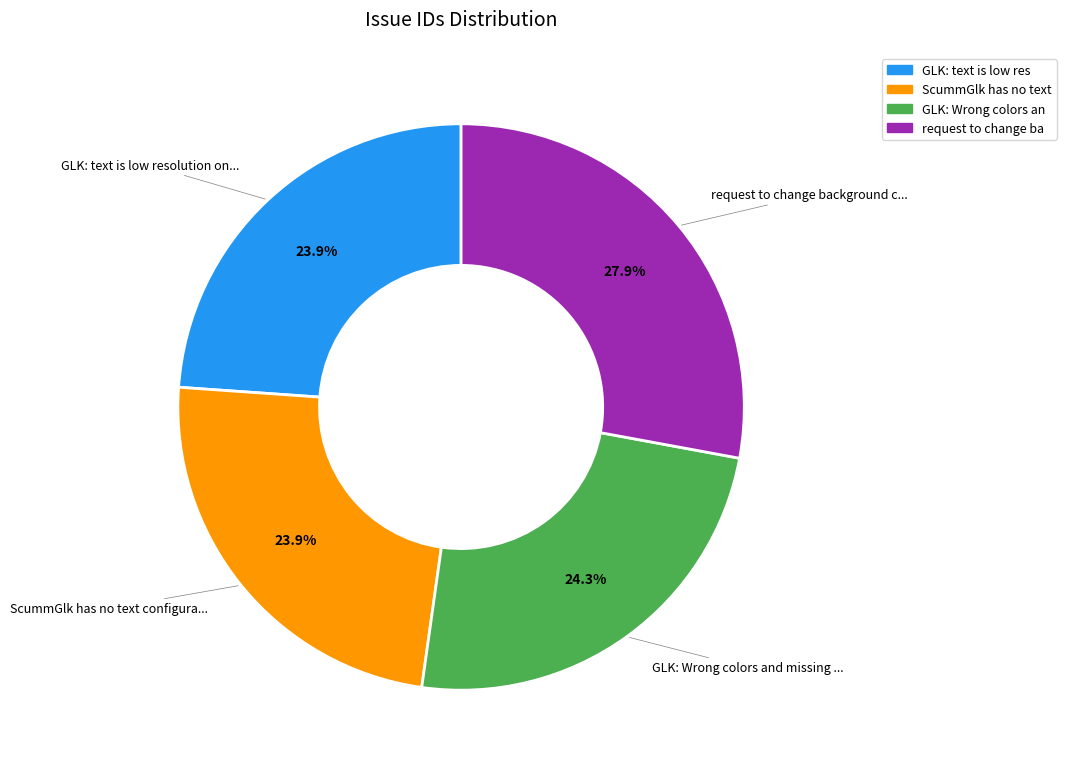

Is there a majority slice in this chart?

No